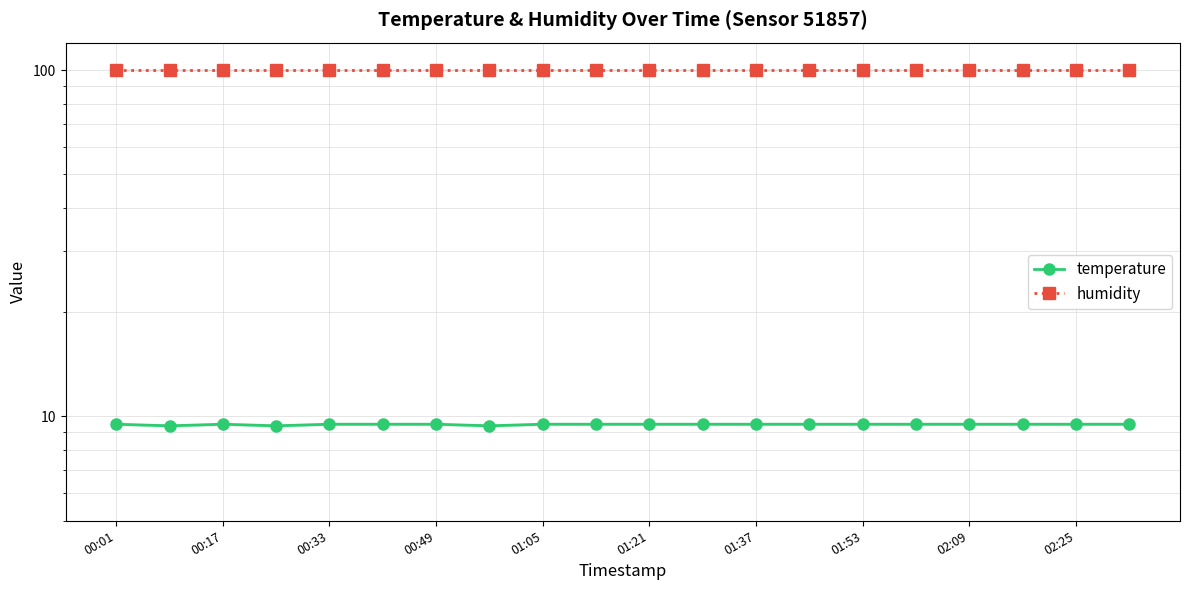

True or false: humidity and temperature cross at least once.

False